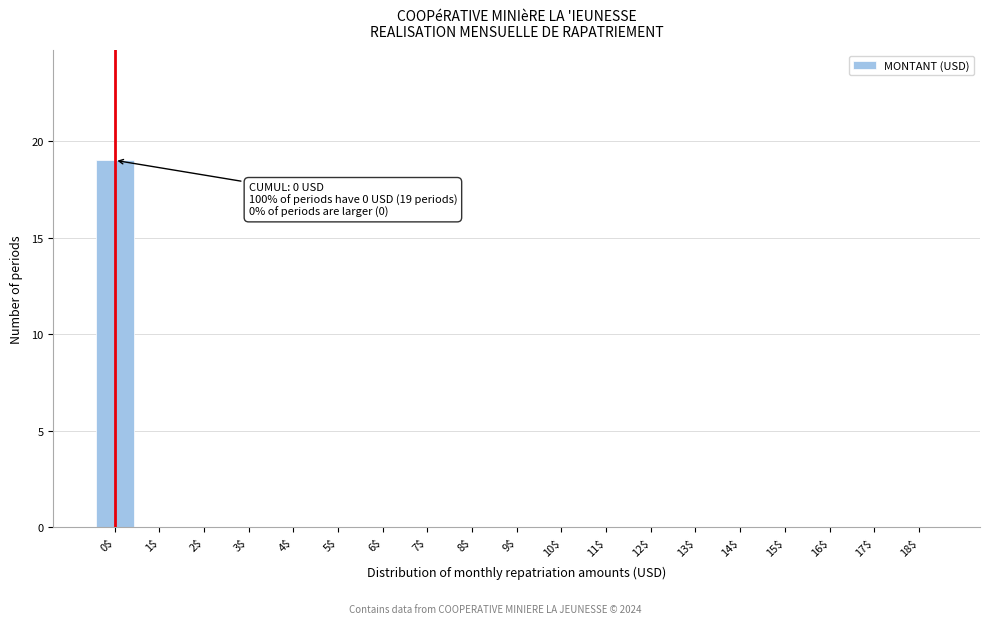

What is the maximum value shown in the chart?

19